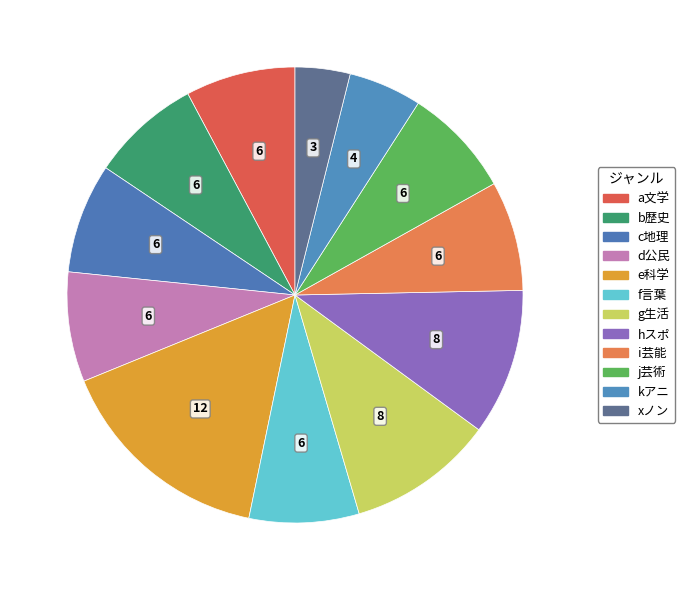

How many segments does this pie chart have?

12